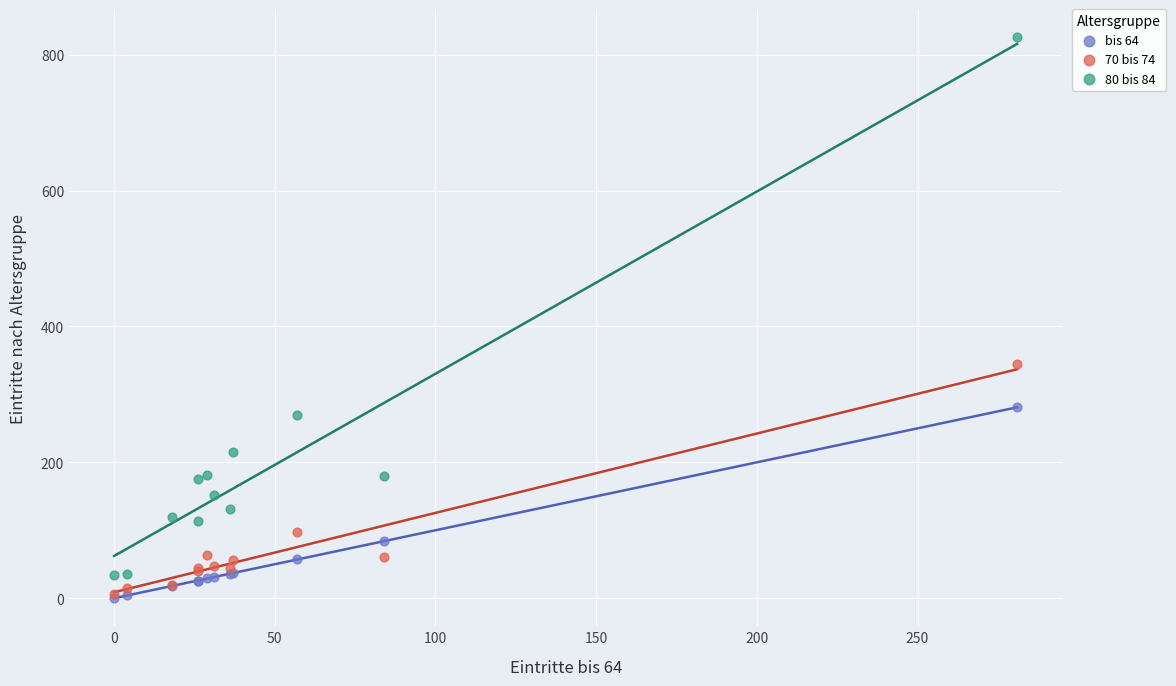

Which series has the widest spread of Y values?

80 bis 84